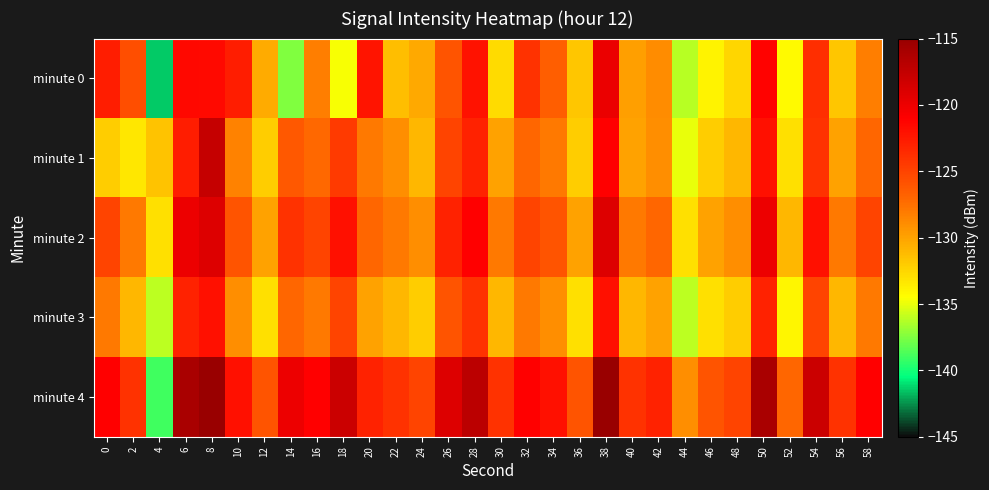

Reading right to left, what are all the values shown in this chart?

minute 0: 58=-128.2	56=-131.7	54=-123.7	52=-134.2	50=-121.1	48=-132.5	46=-133.9	44=-136.2	42=-128.9	40=-129.9	38=-119.9	36=-131.7	34=-126.5	32=-124.0	30=-132.8	28=-122.0	26=-125.9	24=-130.2	22=-131.3	20=-122.2	18=-134.7	16=-128.2	14=-137.4	12=-130.4	10=-122.8	8=-121.6	6=-121.5	4=-141.4	2=-125.6	0=-122.7
minute 1: 58=-127.0	56=-130.0	54=-124.0	52=-133.0	50=-122.0	48=-131.0	46=-132.0	44=-135.0	42=-129.0	40=-130.0	38=-121.0	36=-132.0	34=-128.0	32=-127.0	30=-130.0	28=-123.0	26=-125.0	24=-131.0	22=-129.0	20=-128.0	18=-124.5	16=-127.1	14=-126.2	12=-132.1	10=-128.4	8=-117.6	6=-122.8	4=-131.6	2=-133.3	0=-132.1
minute 2: 58=-125.0	56=-128.0	54=-122.0	52=-131.0	50=-120.0	48=-129.0	46=-130.0	44=-133.0	42=-127.0	40=-128.0	38=-119.0	36=-130.0	34=-126.0	32=-125.0	30=-128.0	28=-121.0	26=-123.0	24=-129.0	22=-128.0	20=-127.0	18=-122.0	16=-125.0	14=-124.0	12=-130.0	10=-126.0	8=-119.0	6=-120.0	4=-133.0	2=-128.0	0=-125.0
minute 3: 58=-128.0	56=-131.0	54=-125.0	52=-134.0	50=-123.0	48=-132.0	46=-133.0	44=-136.0	42=-130.0	40=-131.0	38=-122.0	36=-133.0	34=-129.0	32=-128.0	30=-131.0	28=-124.0	26=-126.0	24=-132.0	22=-131.0	20=-130.0	18=-125.0	16=-128.0	14=-127.0	12=-133.0	10=-129.0	8=-122.0	6=-123.0	4=-136.0	2=-131.0	0=-128.0
minute 4: 58=-121.0	56=-124.0	54=-118.0	52=-127.0	50=-116.0	48=-125.0	46=-126.0	44=-129.0	42=-123.0	40=-124.0	38=-115.0	36=-126.0	34=-122.0	32=-121.0	30=-124.0	28=-117.0	26=-119.0	24=-125.0	22=-124.0	20=-123.0	18=-118.0	16=-121.0	14=-120.0	12=-126.0	10=-122.0	8=-115.0	6=-116.0	4=-139.0	2=-124.0	0=-121.0